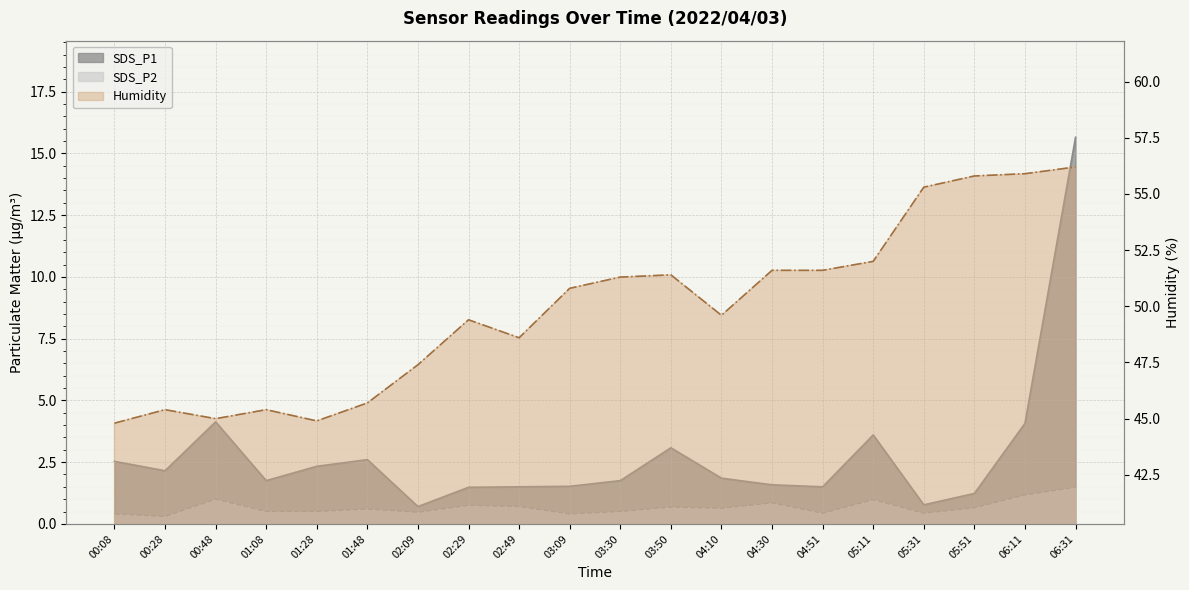

What is the sum of all SDS_P1 values?

55.8